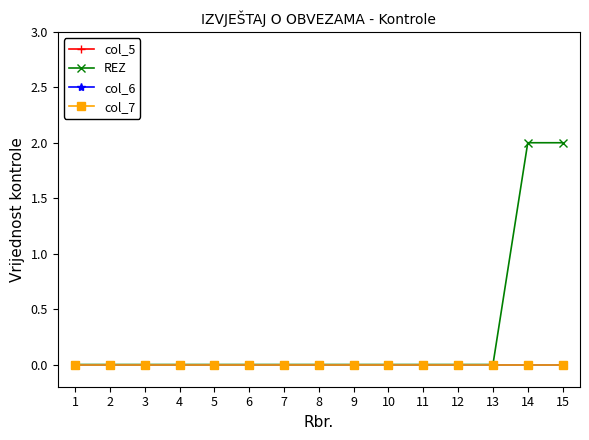

Does the chart have visible grid lines?

No